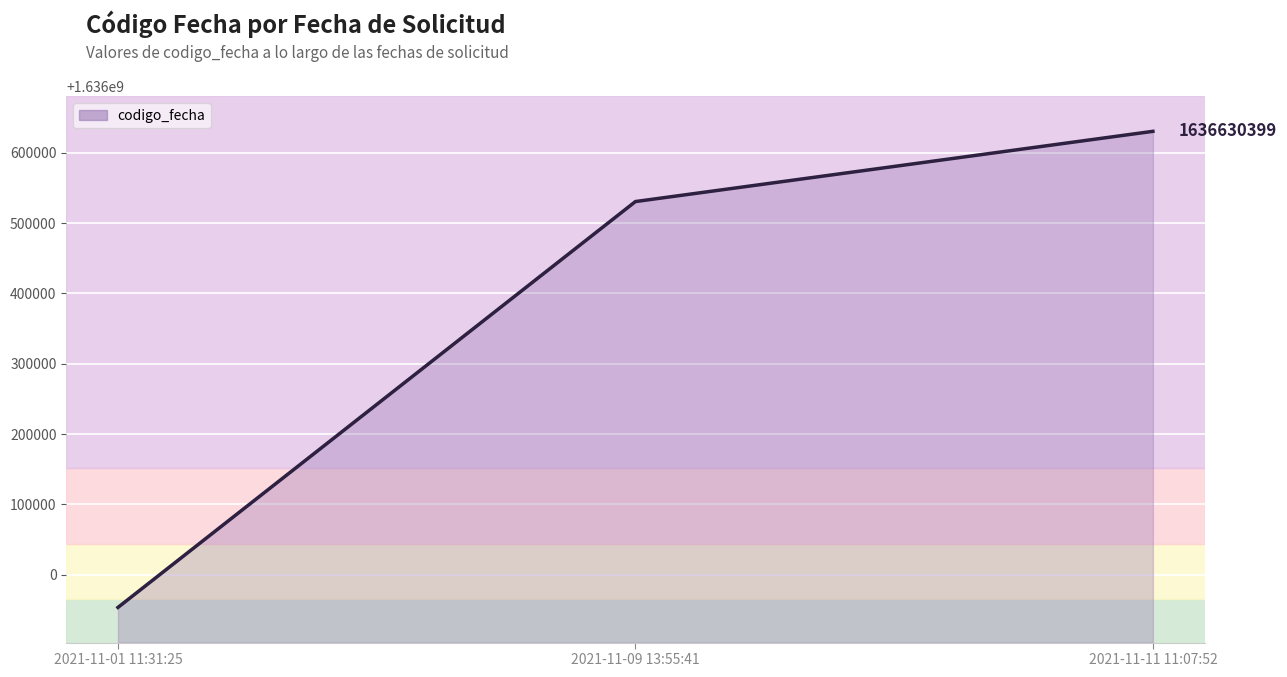

List the labels in order of value, smallest first.

2021-11-01 11:31:25, 2021-11-09 13:55:41, 2021-11-11 11:07:52